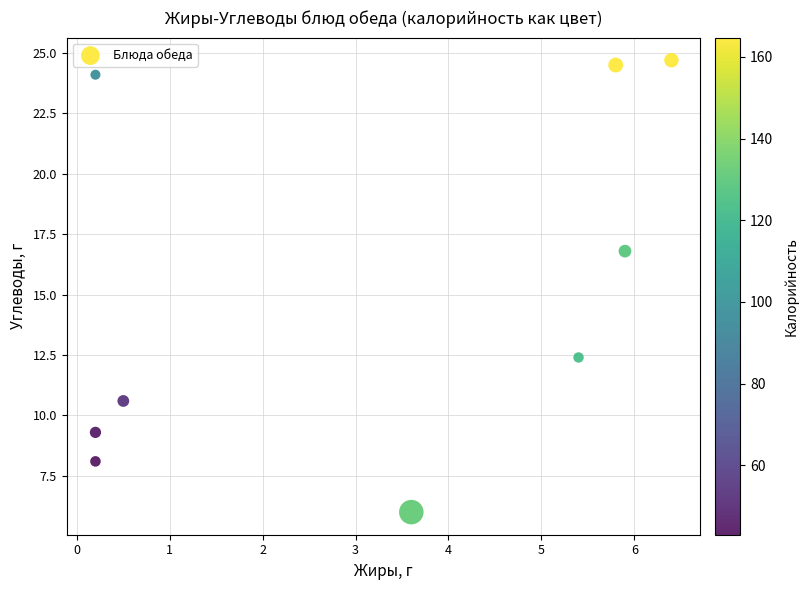

What is the range of X values (max minus min)?

6.2